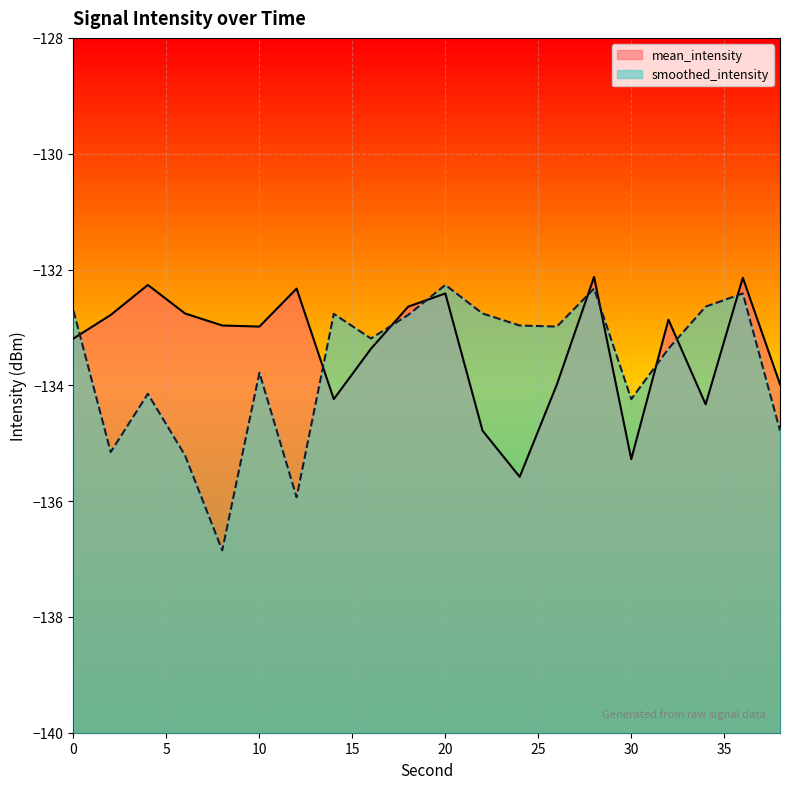

At which label does mean_intensity reach its minimum?

24